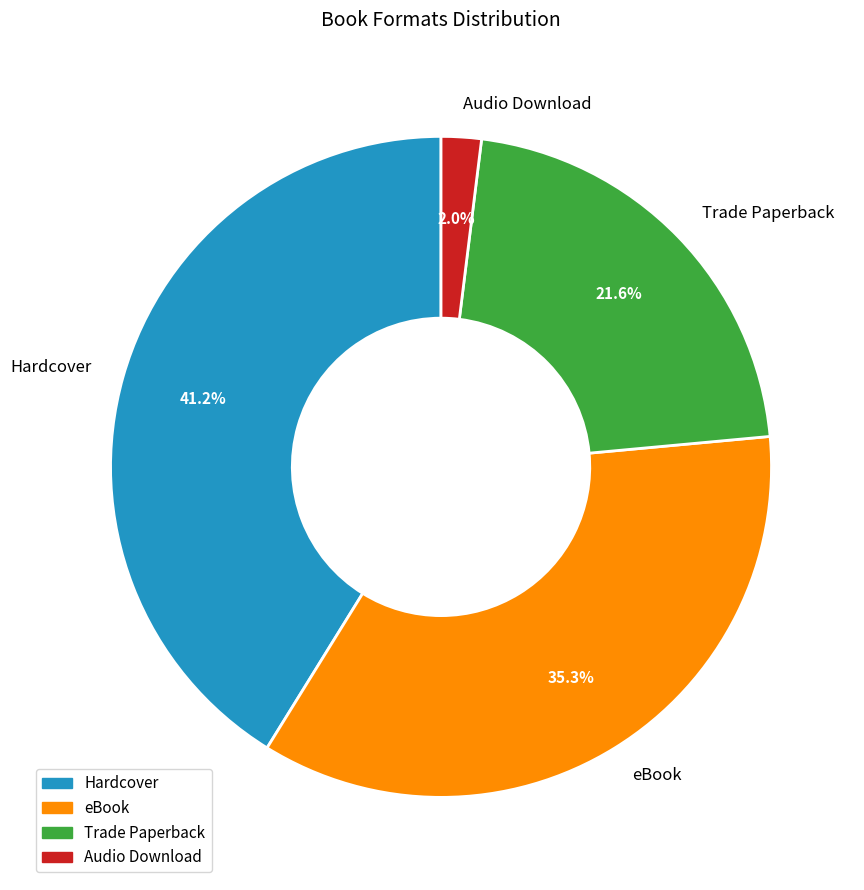

What is the largest slice in the pie chart?

Hardcover